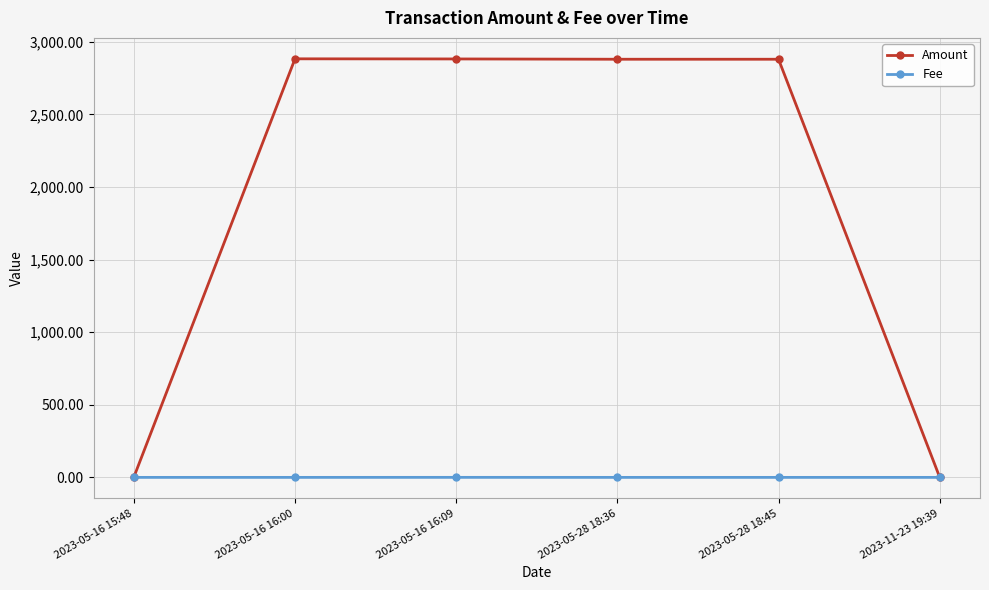

True or false: Amount has more than 0 points higher than both neighbors.

True